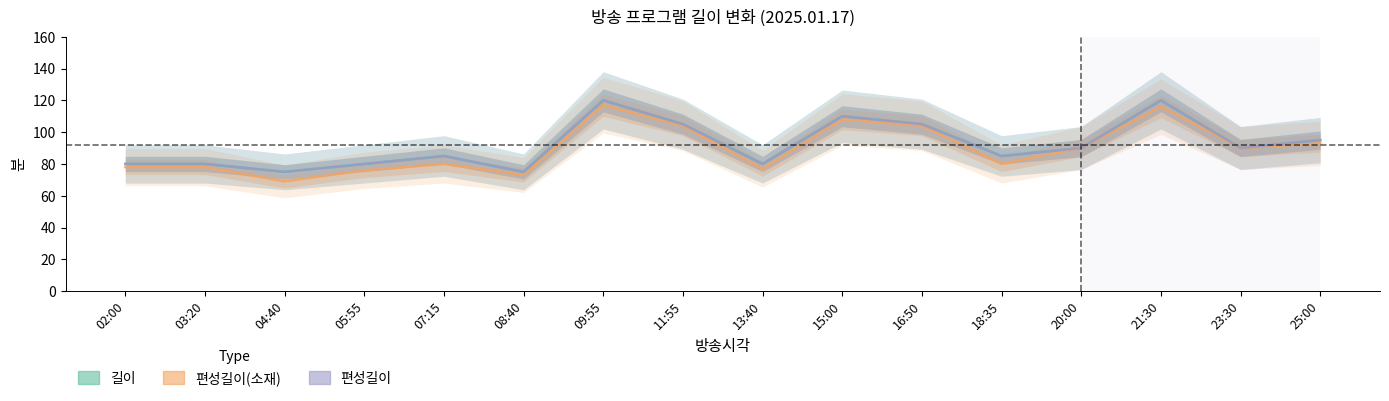

At how many categories does at least one series exceed 113?

2